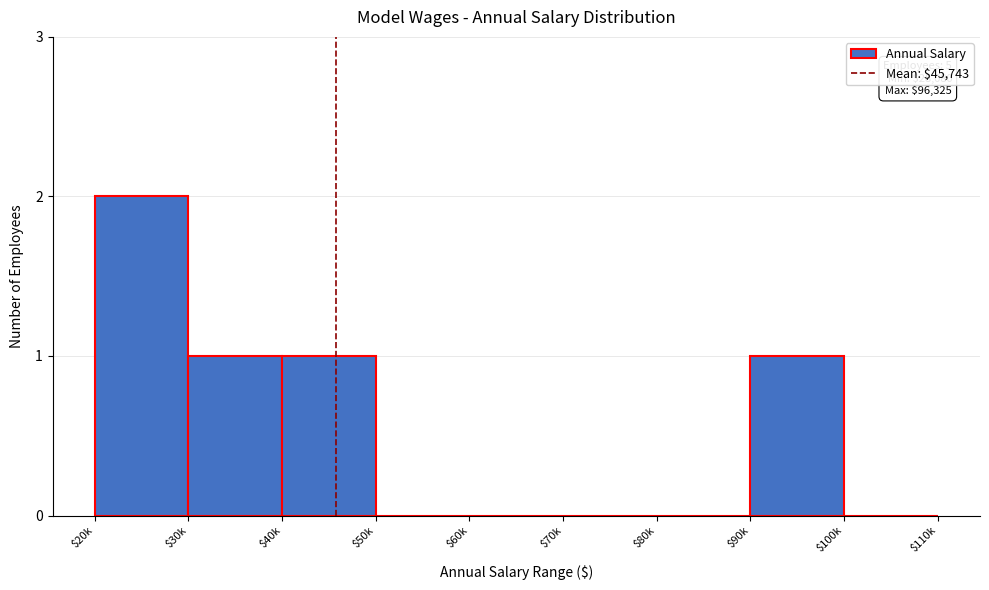

What is the sum of all values?

5